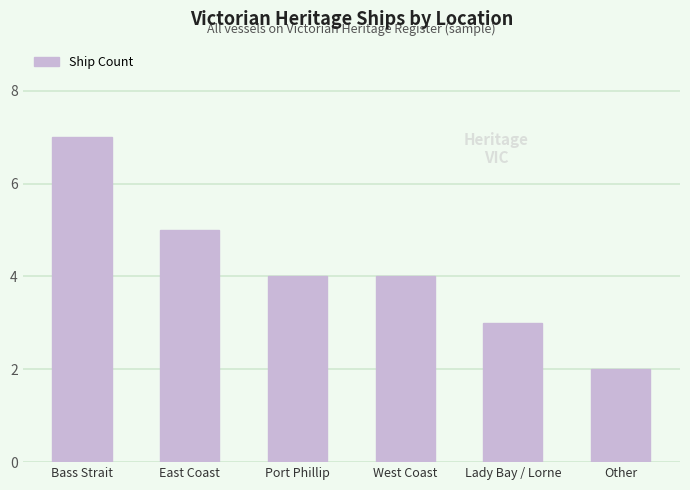

How many data points does each series have?

6